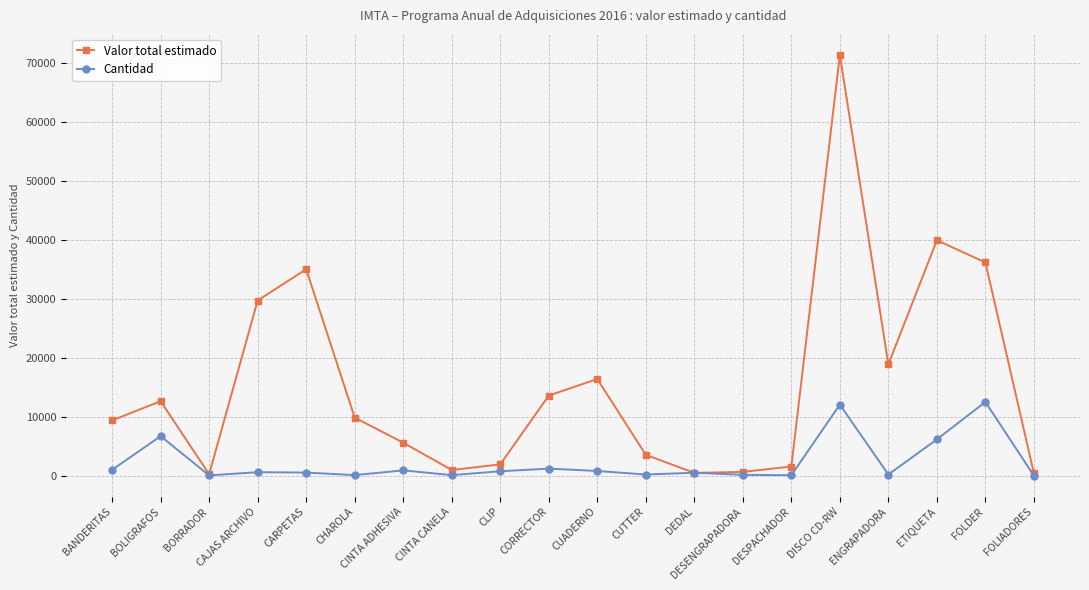

Rank the series by their average value, from lowest to highest.

Cantidad, Valor total estimado